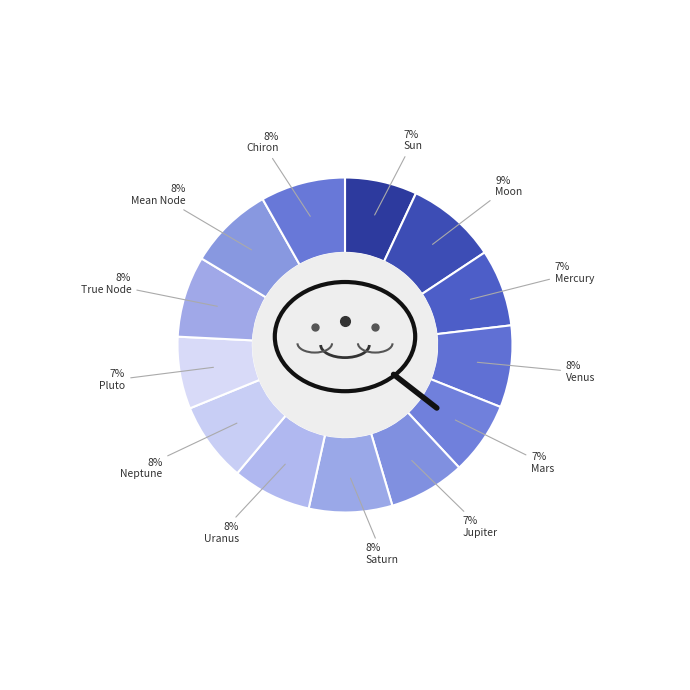

How many segments does this pie chart have?

13